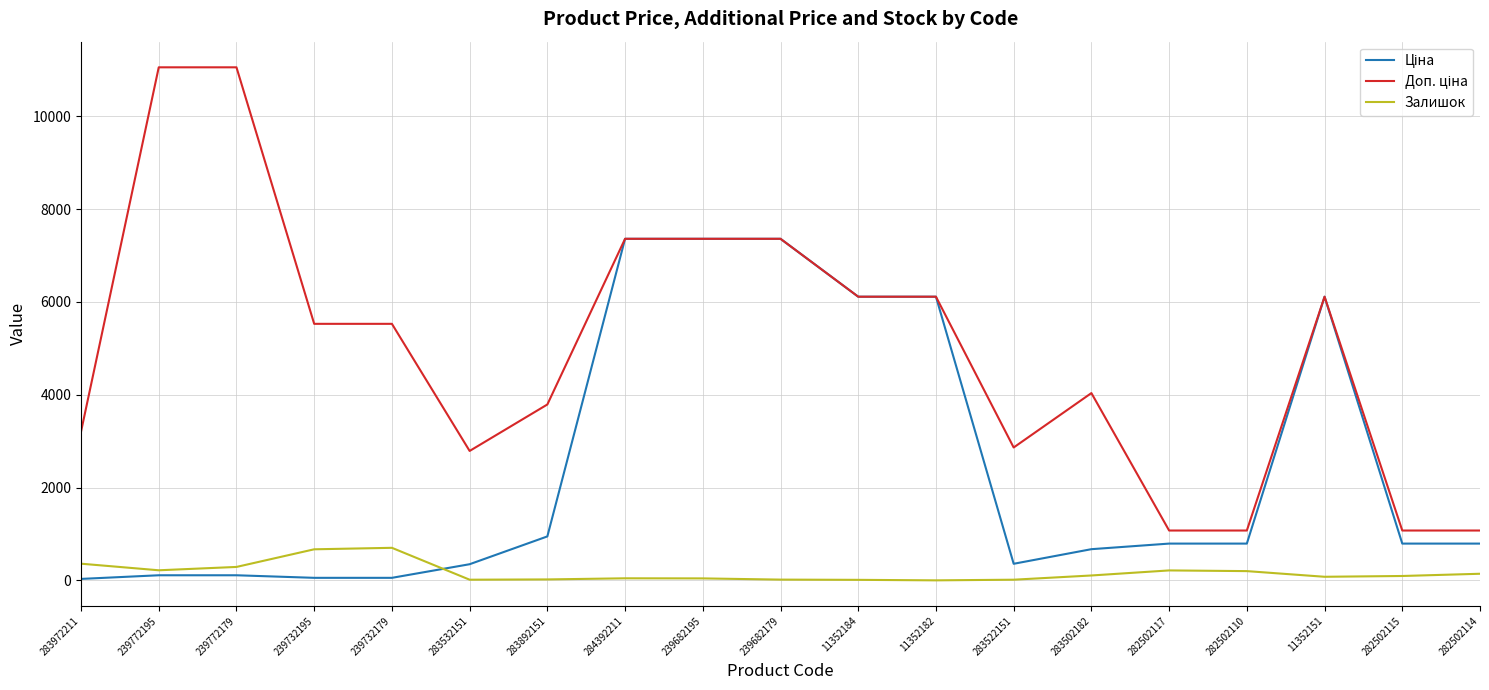

What is the greatest value displayed?

11055.0